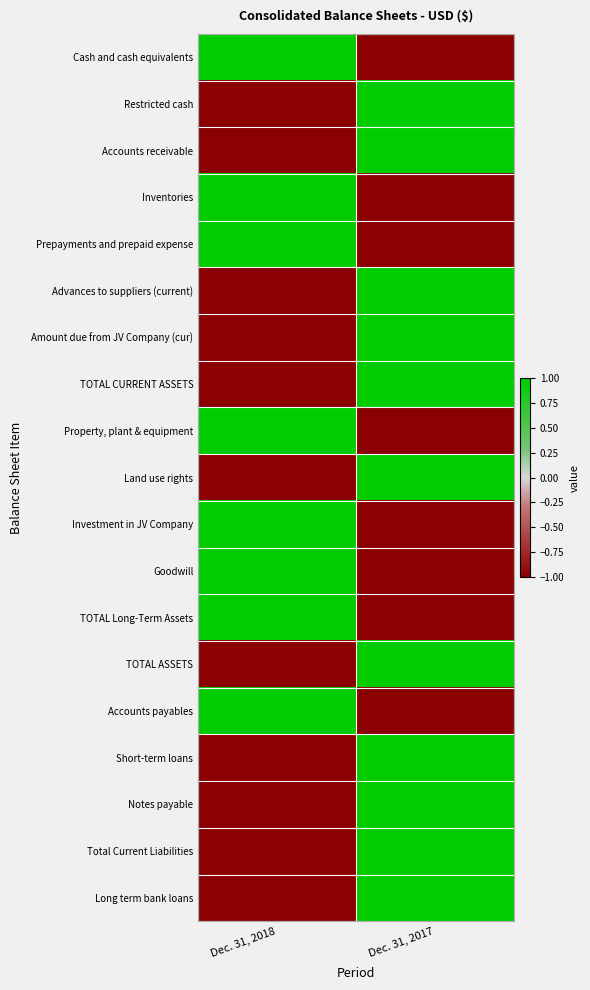

Reading left to right, extract all data points from this chart.

Cash and cash equivalents: Dec. 31, 2018=1	Dec. 31, 2017=-1
Restricted cash: Dec. 31, 2018=-1	Dec. 31, 2017=1
Accounts receivable: Dec. 31, 2018=-1	Dec. 31, 2017=1
Inventories: Dec. 31, 2018=1	Dec. 31, 2017=-1
Prepayments and prepaid expense: Dec. 31, 2018=1	Dec. 31, 2017=-1
Advances to suppliers (current): Dec. 31, 2018=-1	Dec. 31, 2017=1
Amount due from JV Company (cur): Dec. 31, 2018=-1	Dec. 31, 2017=1
TOTAL CURRENT ASSETS: Dec. 31, 2018=-1	Dec. 31, 2017=1
Property, plant & equipment: Dec. 31, 2018=1	Dec. 31, 2017=-1
Land use rights: Dec. 31, 2018=-1	Dec. 31, 2017=1
Investment in JV Company: Dec. 31, 2018=1	Dec. 31, 2017=-1
Goodwill: Dec. 31, 2018=1	Dec. 31, 2017=-1
TOTAL Long-Term Assets: Dec. 31, 2018=1	Dec. 31, 2017=-1
TOTAL ASSETS: Dec. 31, 2018=-1	Dec. 31, 2017=1
Accounts payables: Dec. 31, 2018=1	Dec. 31, 2017=-1
Short-term loans: Dec. 31, 2018=-1	Dec. 31, 2017=1
Notes payable: Dec. 31, 2018=-1	Dec. 31, 2017=1
Total Current Liabilities: Dec. 31, 2018=-1	Dec. 31, 2017=1
Long term bank loans: Dec. 31, 2018=-1	Dec. 31, 2017=1